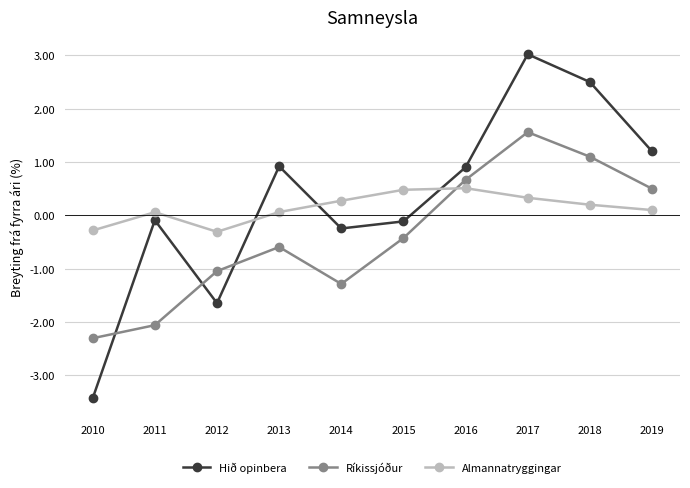

List the series in order of their peak value, lowest first.

Almannatryggingar, Ríkissjóður, Hið opinbera